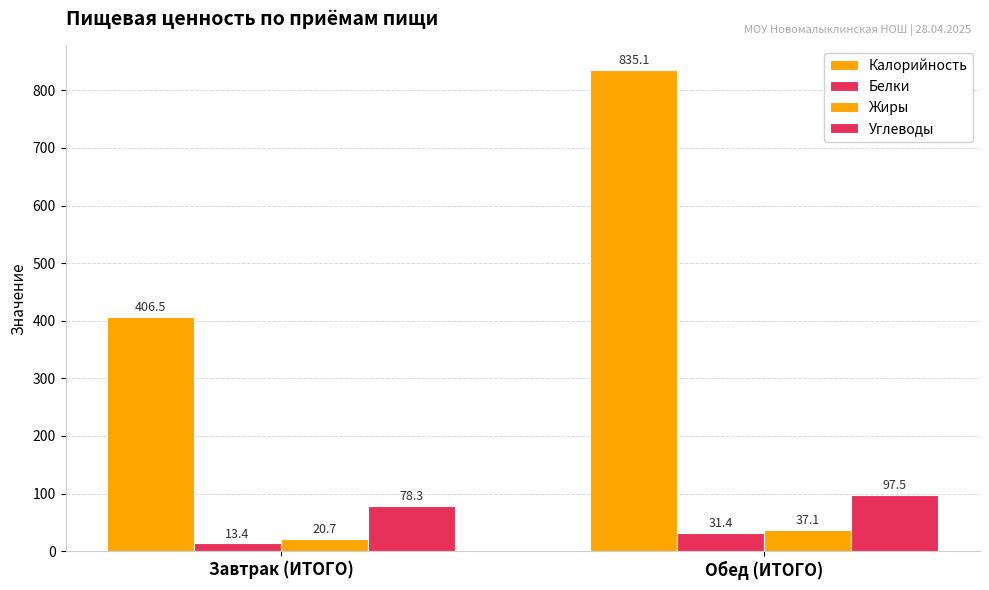

What is the difference between the Калорийность values at Обед (ИТОГО) and Завтрак (ИТОГО)?

428.6